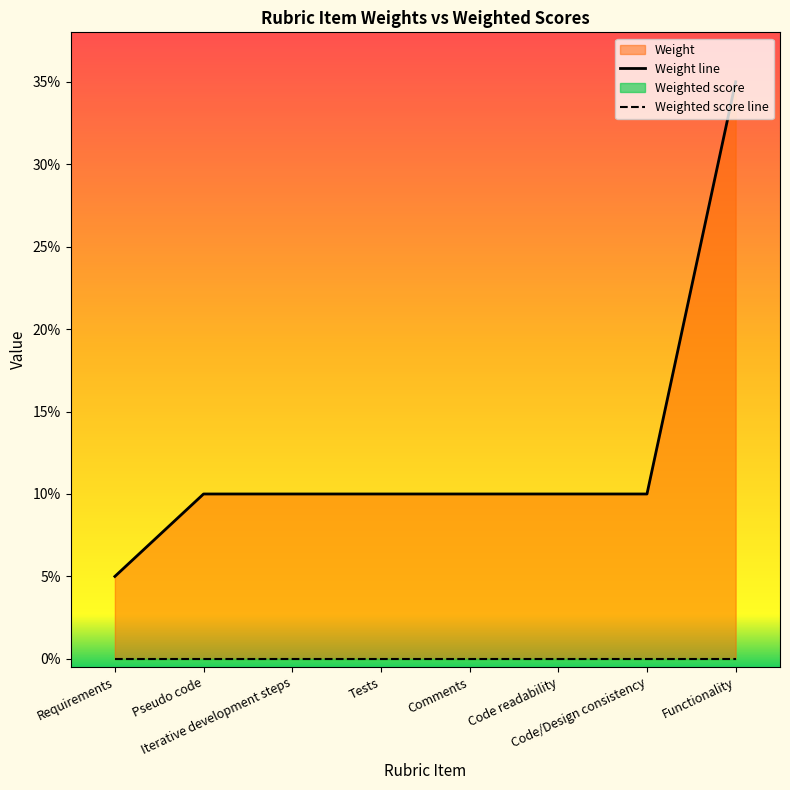

At how many categories does at least one series exceed 0?

8